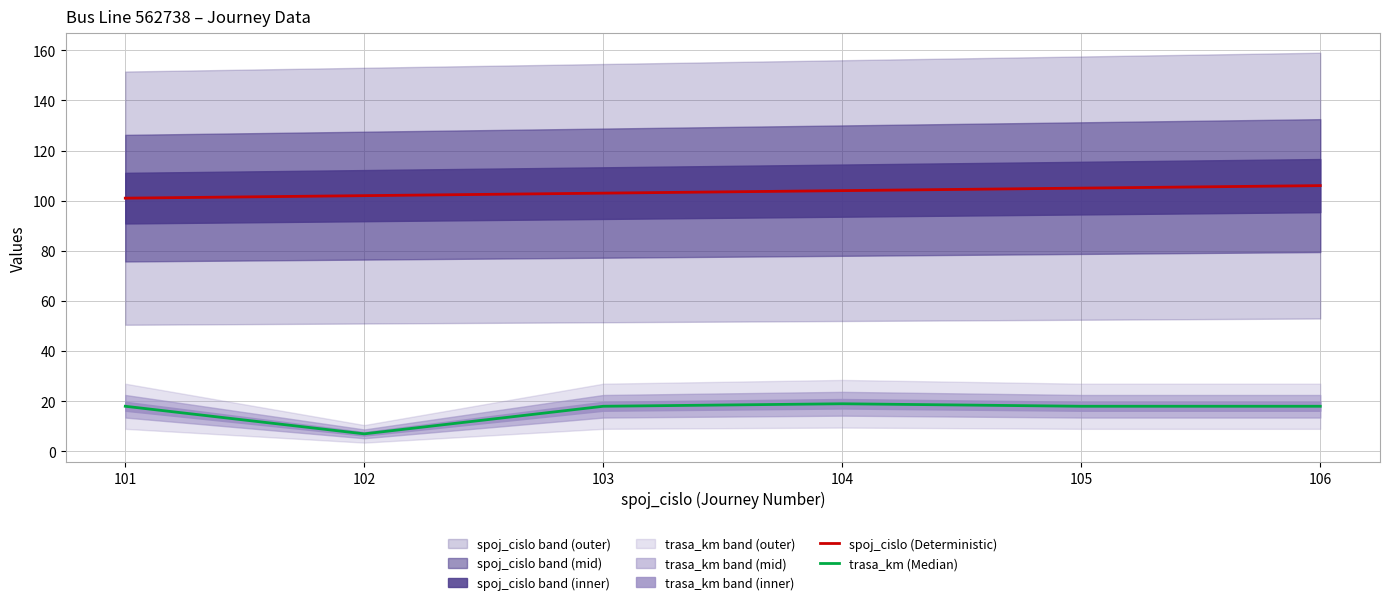

True or false: spoj_cislo (Deterministic) and trasa_km (Median) intersect in this chart.

False